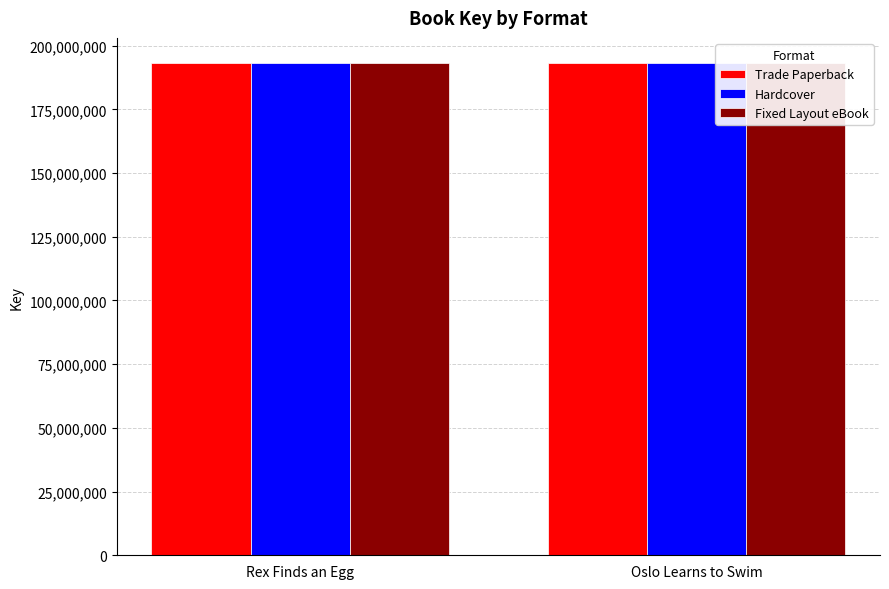

List the series in order of their peak value, highest first.

Trade Paperback, Hardcover, Fixed Layout eBook